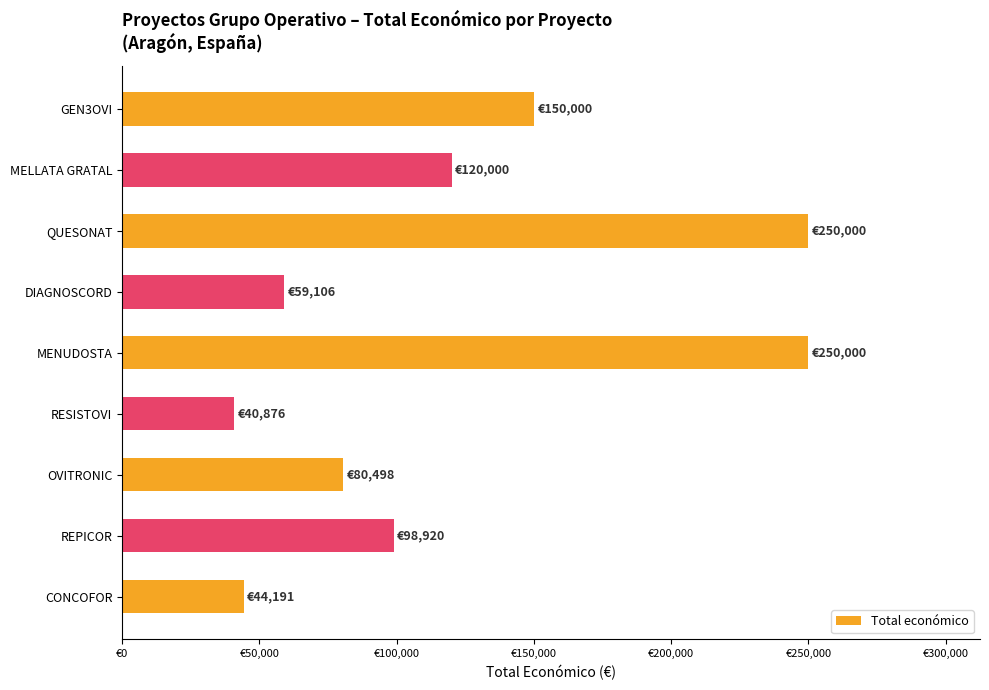

Does the chart contain any negative values?

No